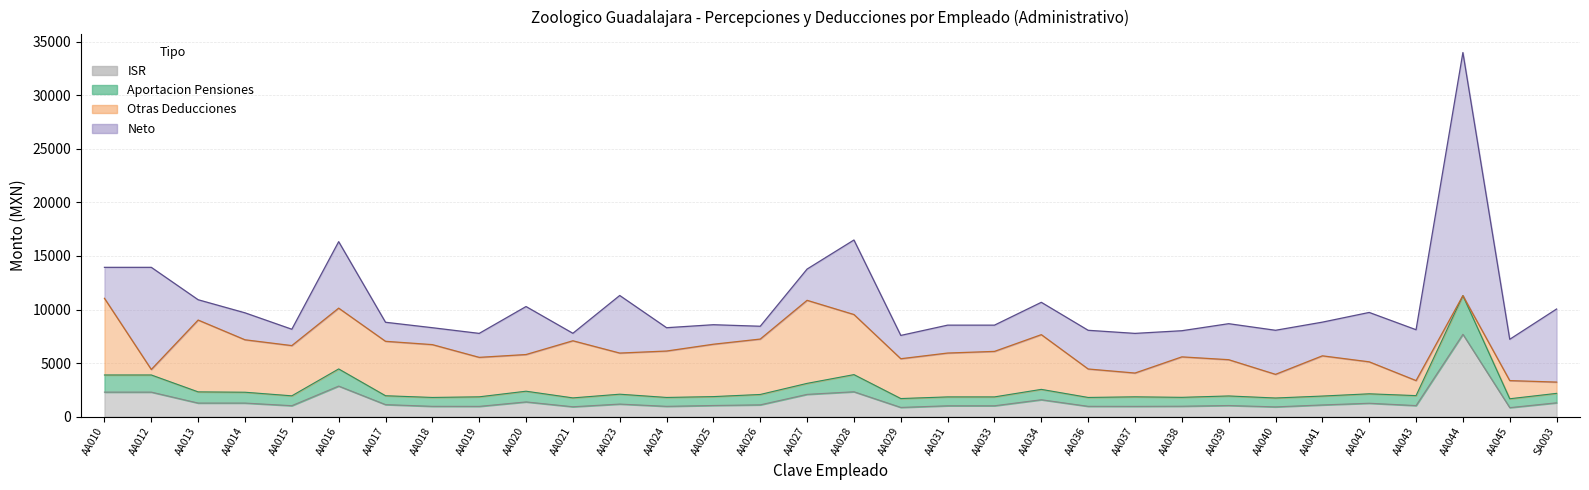

Between AA038 and AA041, which is larger?

AA041